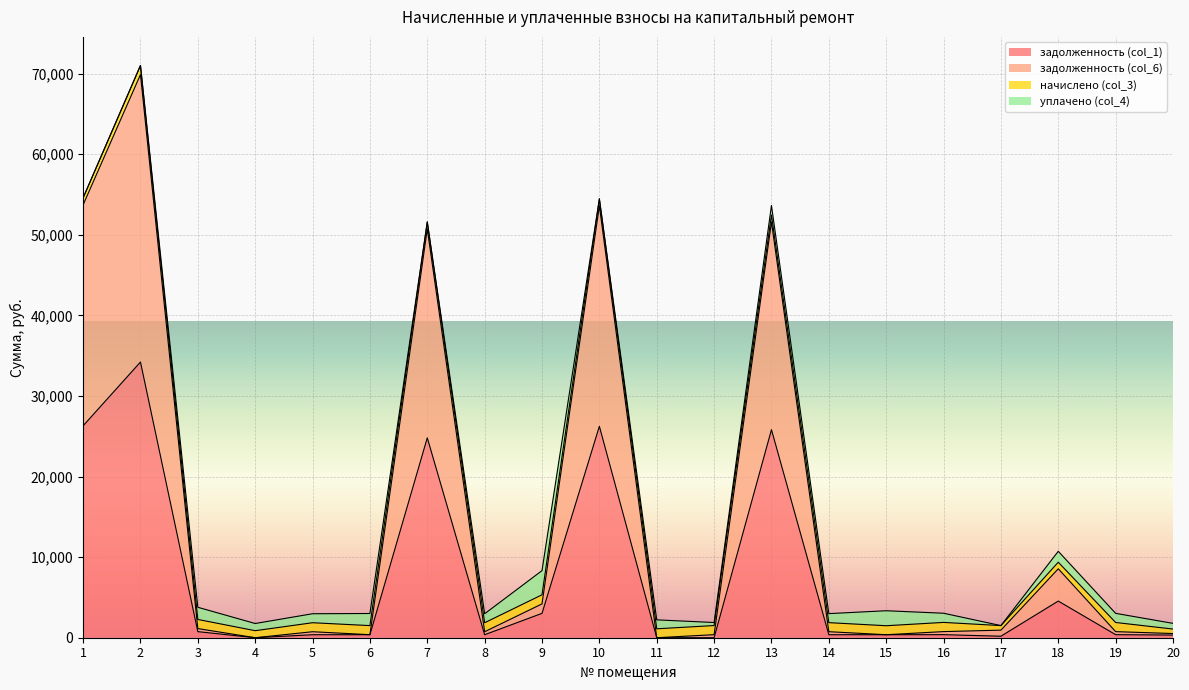

Between 11 and 9, which is larger?

9